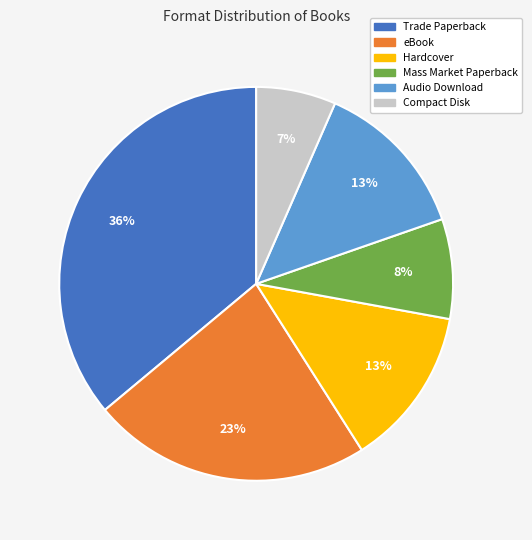

True or false: Hardcover accounts for 24% of the total.

False